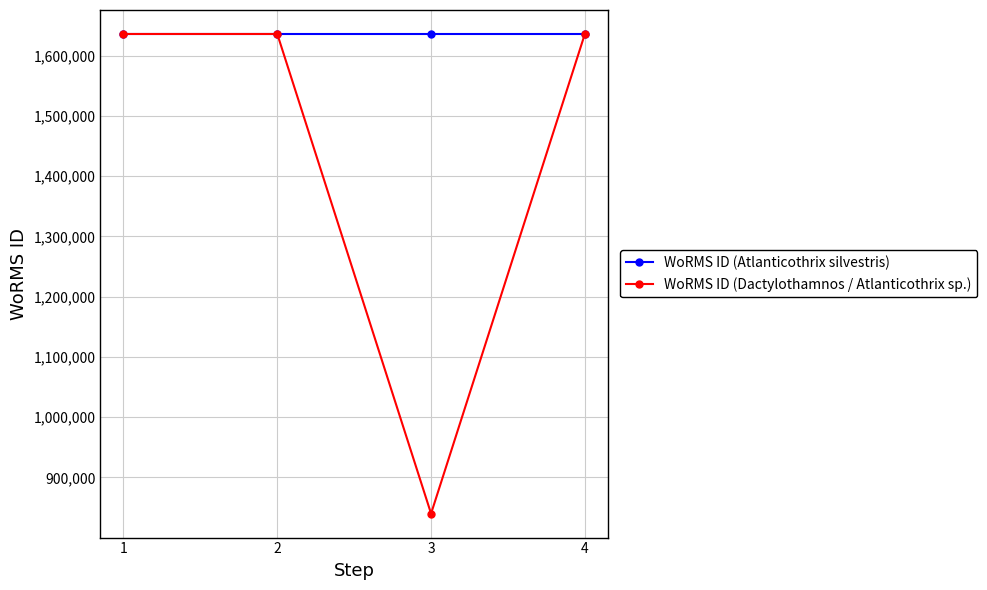

Reading left to right, transcribe all the data shown in this chart.

WoRMS ID (Atlanticothrix silvestris): 1=1635734	2=1635734	3=1635734	4=1635734
WoRMS ID (Dactylothamnos / Atlanticothrix sp.): 1=1635733	2=1635733	3=839934	4=1635733